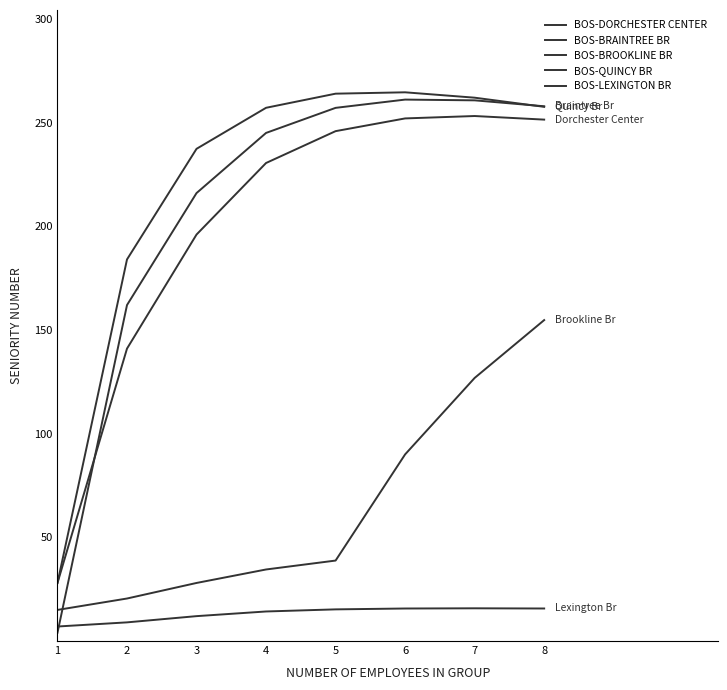

True or false: BOS-QUINCY BR and BOS-DORCHESTER CENTER cross at least once.

False